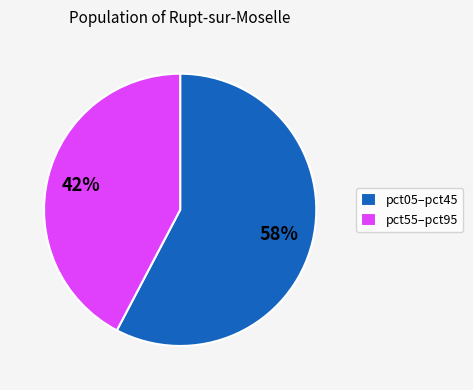

How many slices are in this pie chart?

2